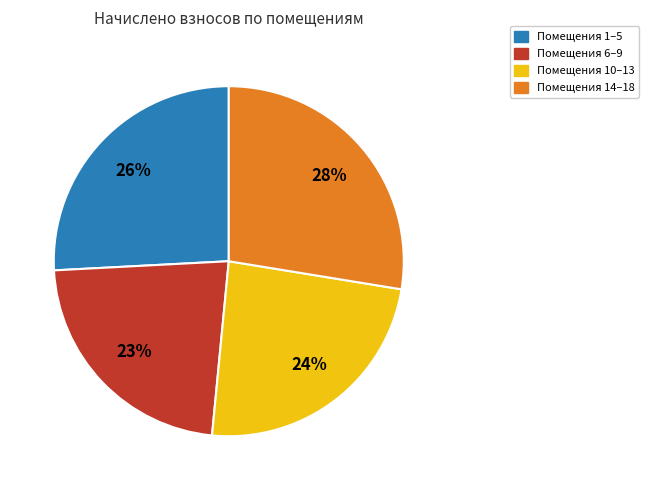

To the nearest percent, what is the average slice percentage?

25%